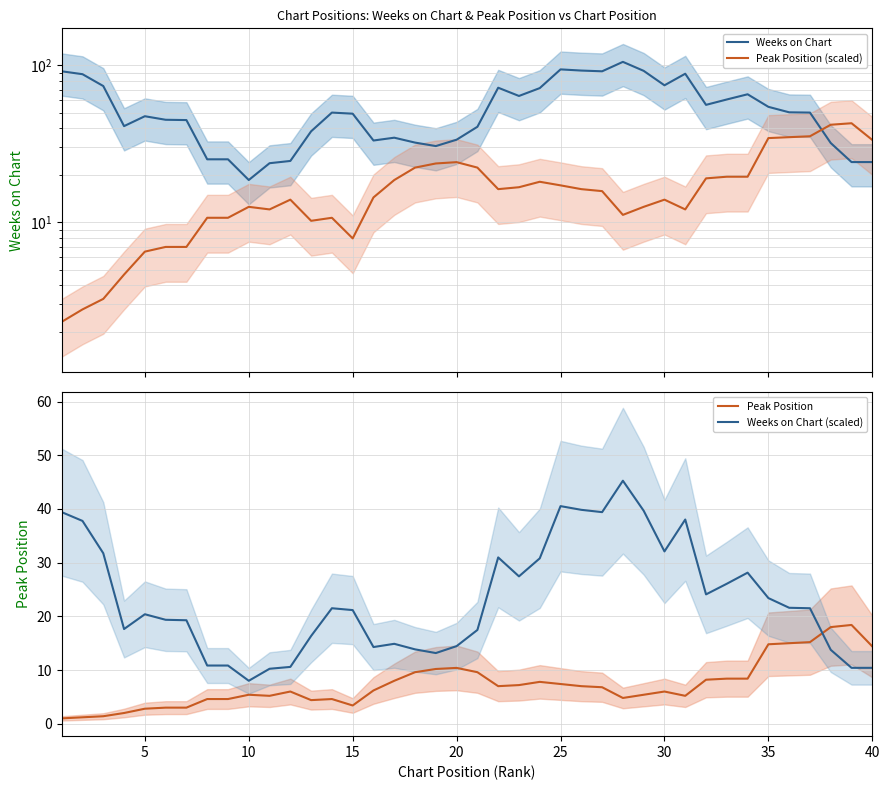

How many values in the Weeks on Chart (scaled) series exceed 21?

21